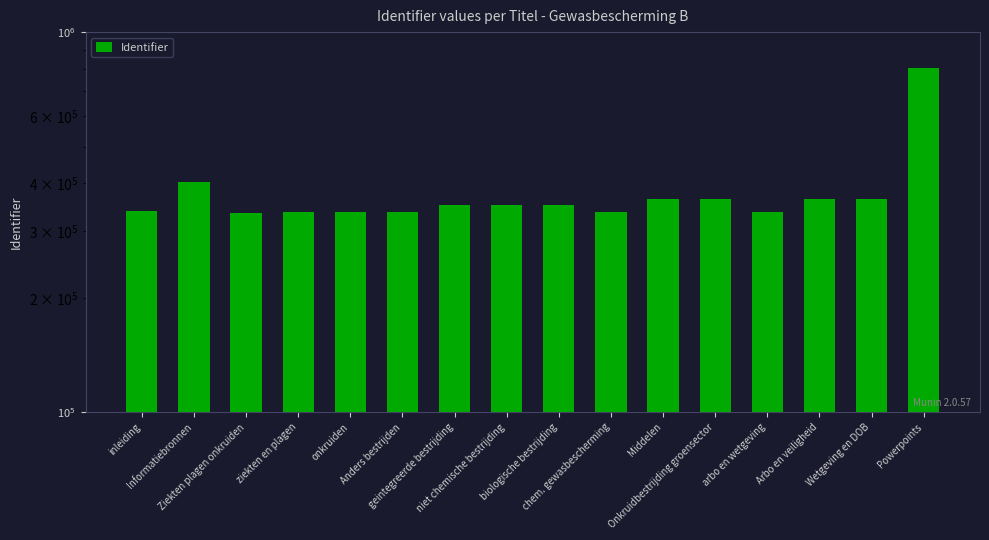

Approximately how many times larger is the value at Onkruidbestrijding groensector compared to Middelen?

1.0